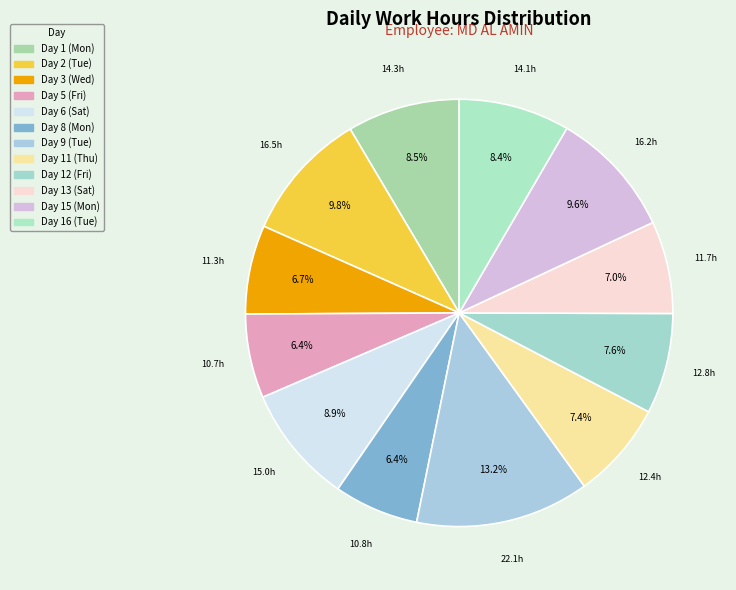

To the nearest percent, what is the average slice percentage?

8%